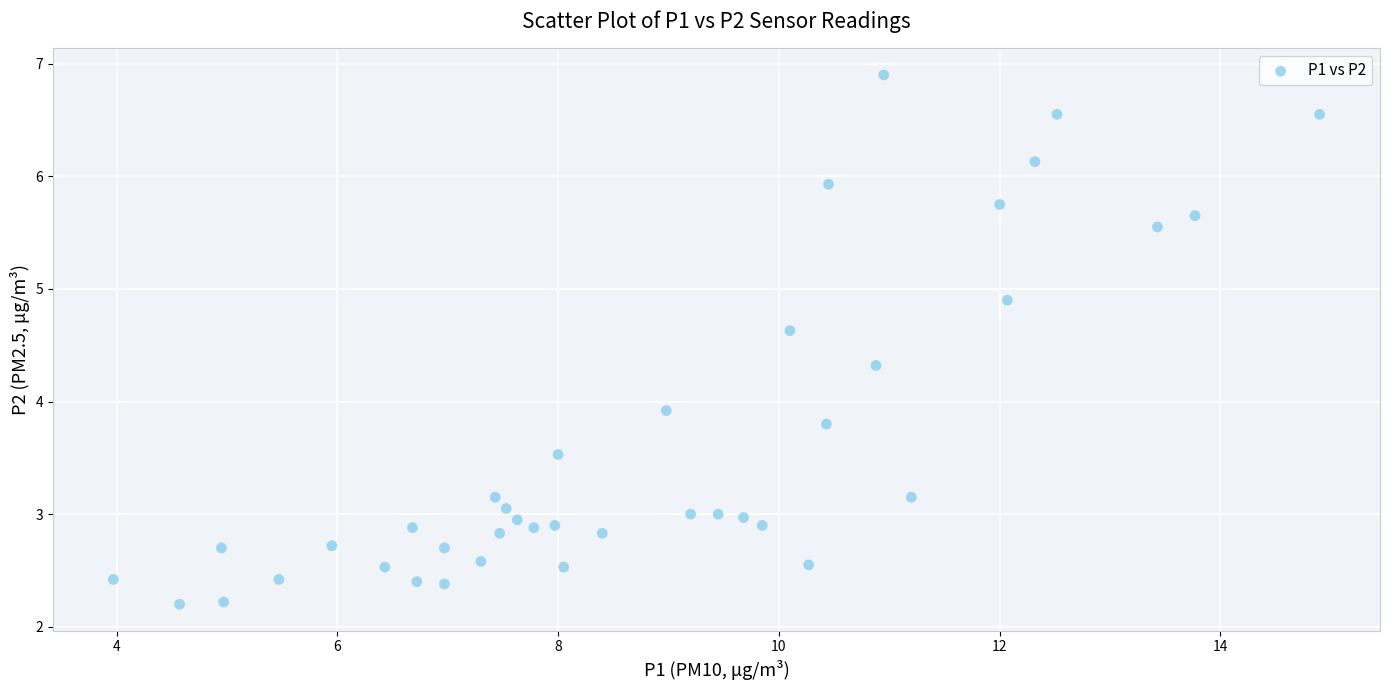

What Y value in the scatter plot is closest to 4?

3.9